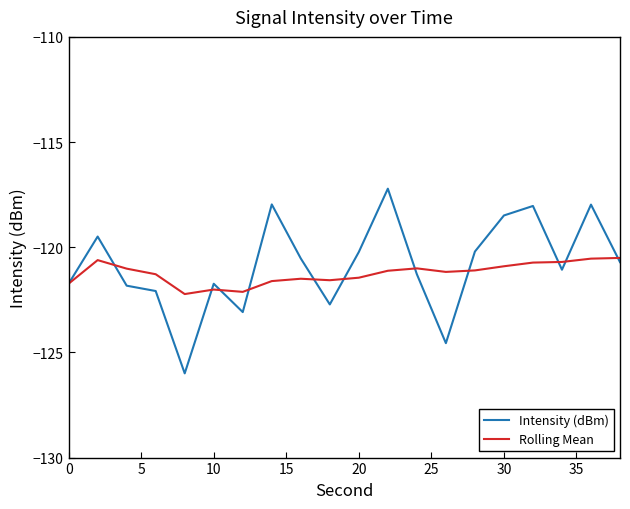

What is the difference between the second highest and second lowest values in the Intensity (dBm) series?

6.6